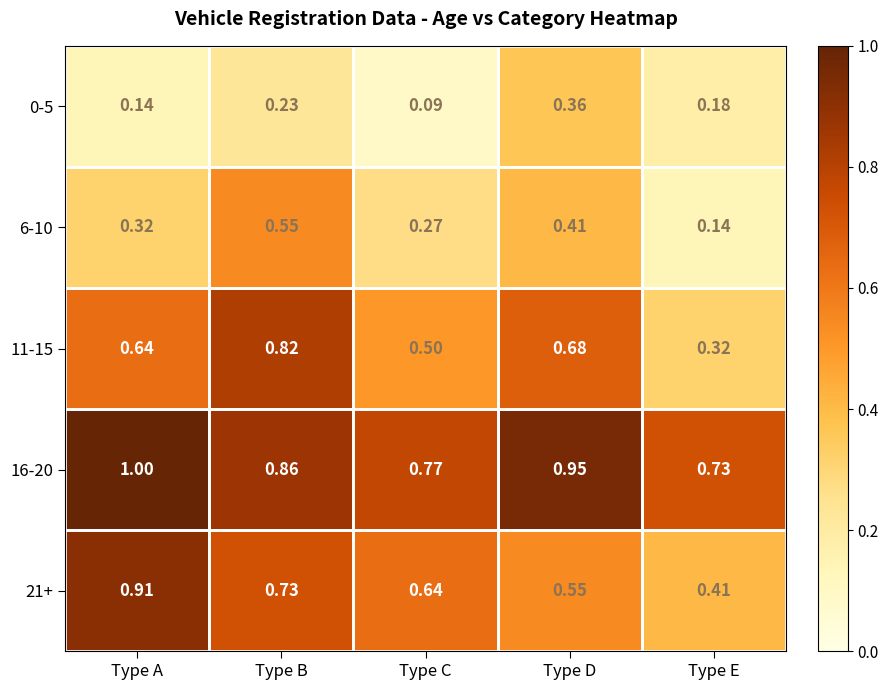

What is the total value across all series at Type A?

3.0